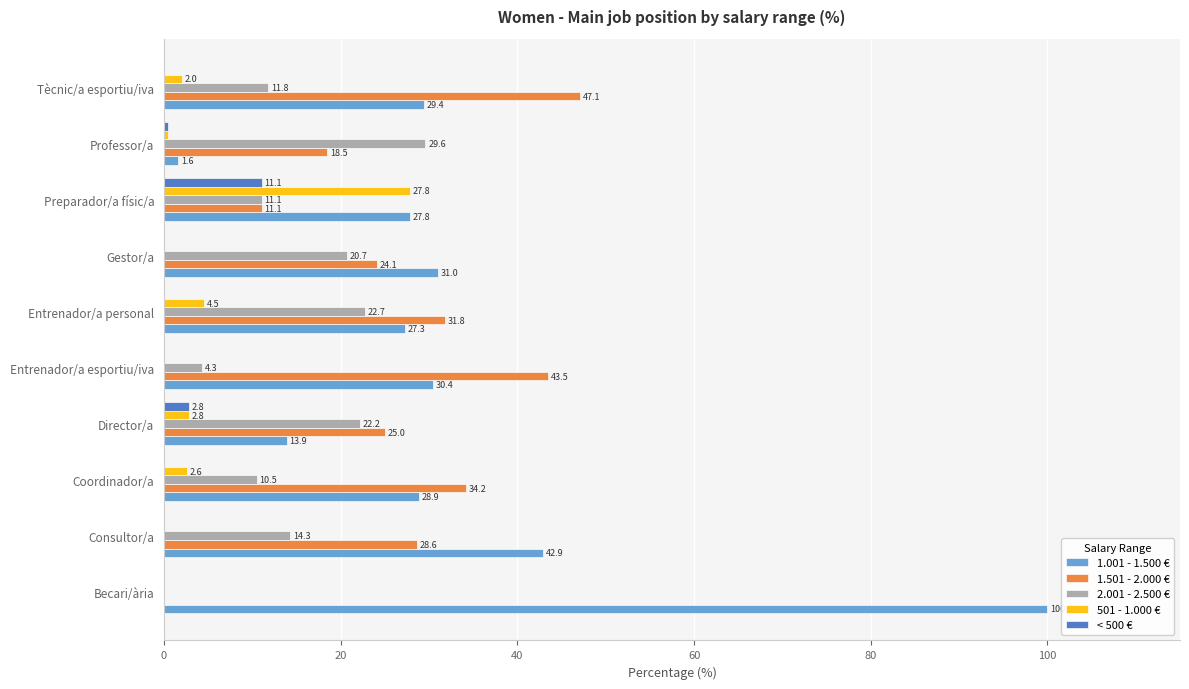

What is the sum of all 1.001 - 1.500 € values?

333.2